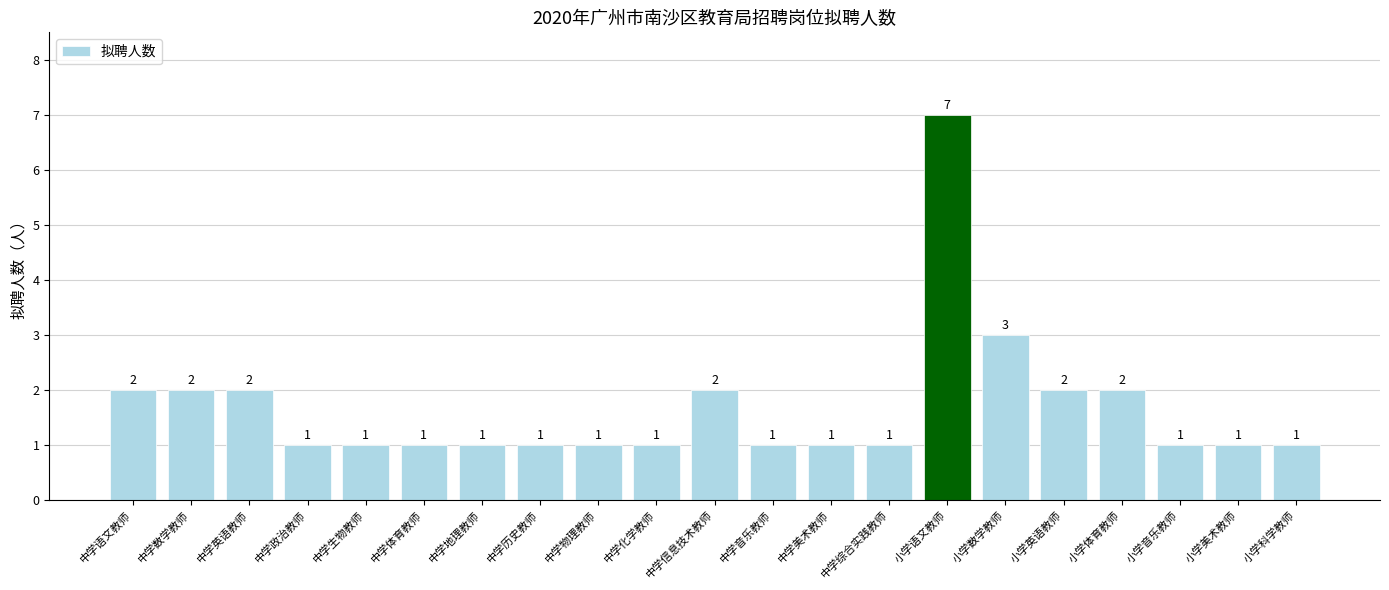

How many categories are shown in the chart?

21